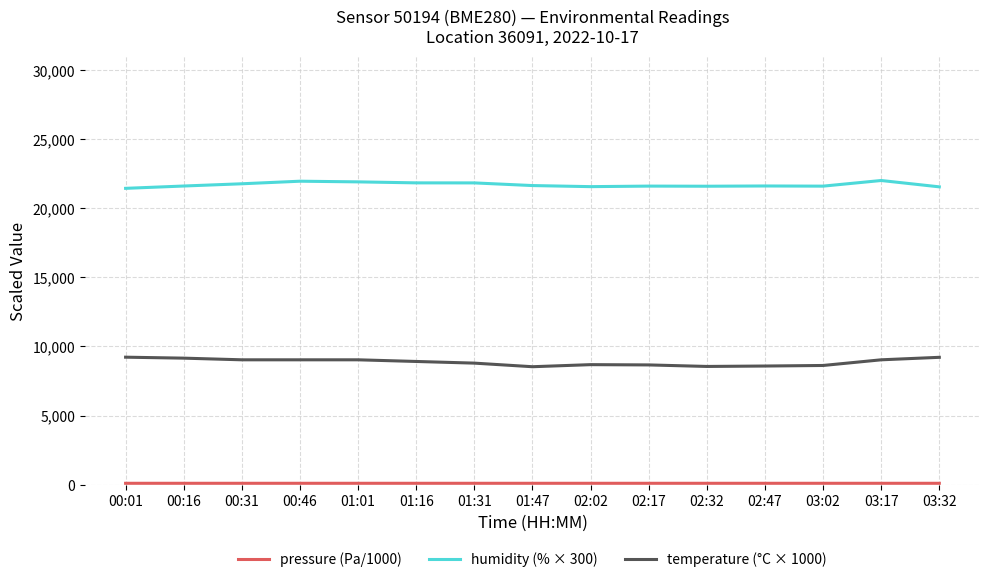

The value of temperature (°C × 1000) at 02:47 is 8580.0. True or false?

True